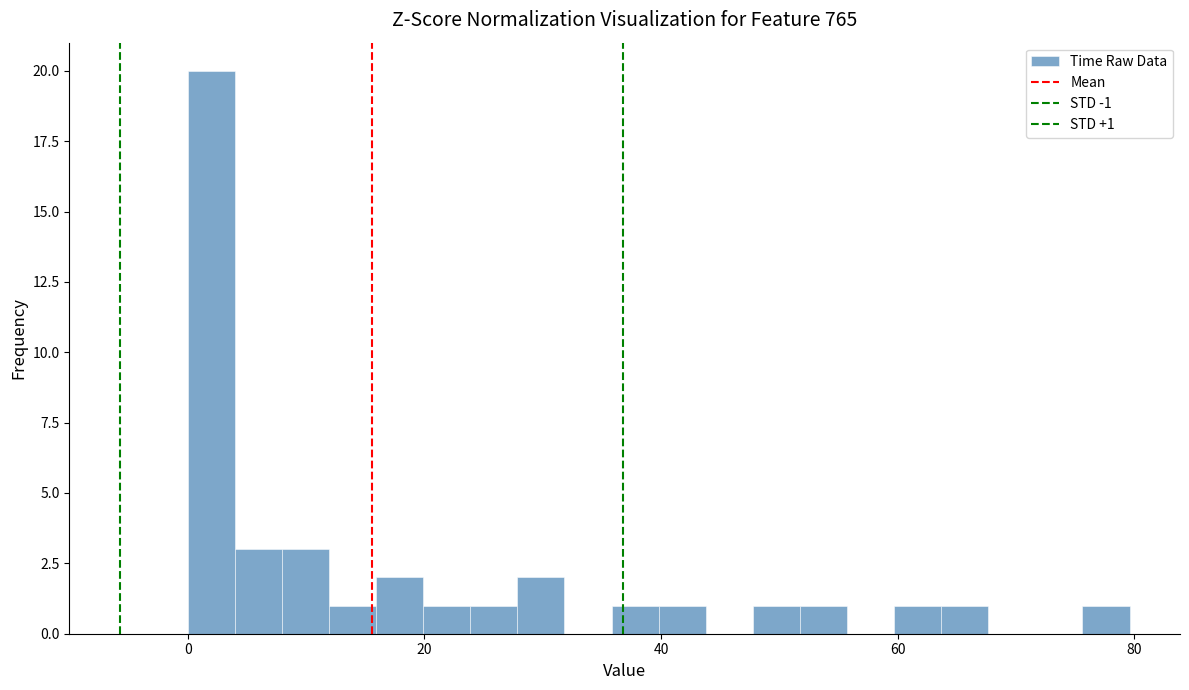

Read against the x-axis, roughly where is the centre of the tallest bar?

2